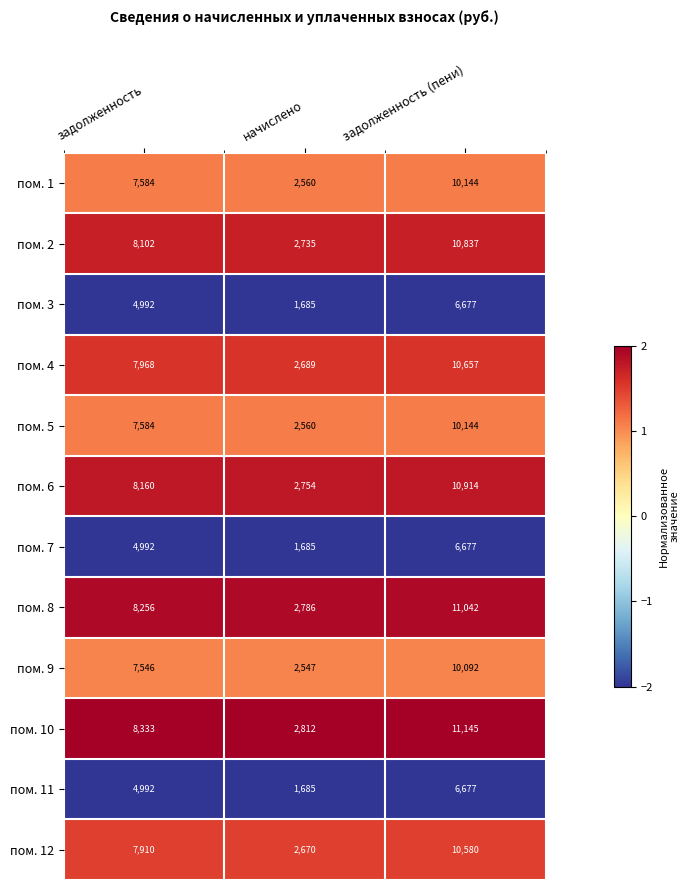

What is the average value of the пом. 1 series?

6763